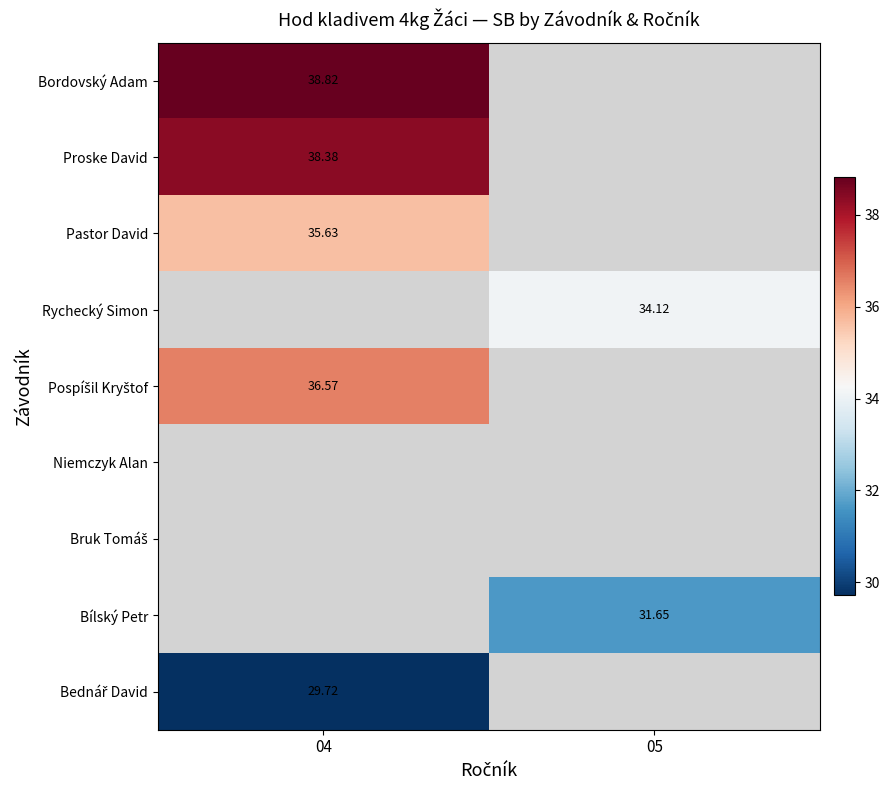

True or false: Bordovský Adam has a value of 38.8 at 04.

True